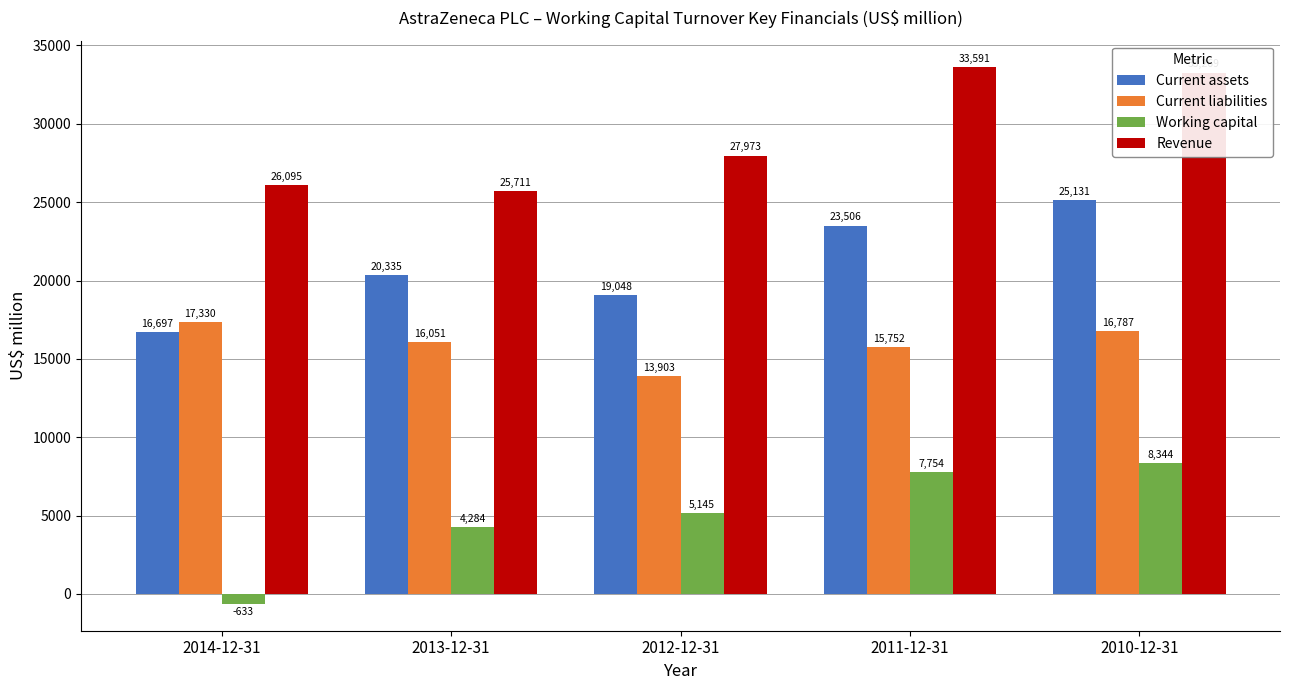

How many bars are there in total?

20